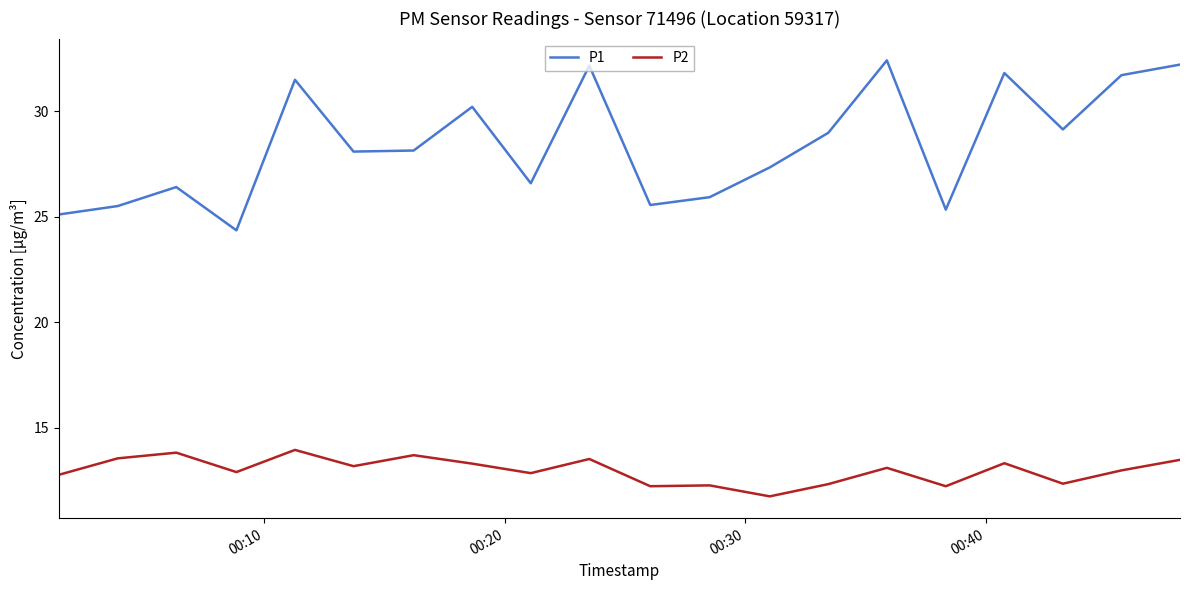

Which series has the largest range (max minus min)?

P1